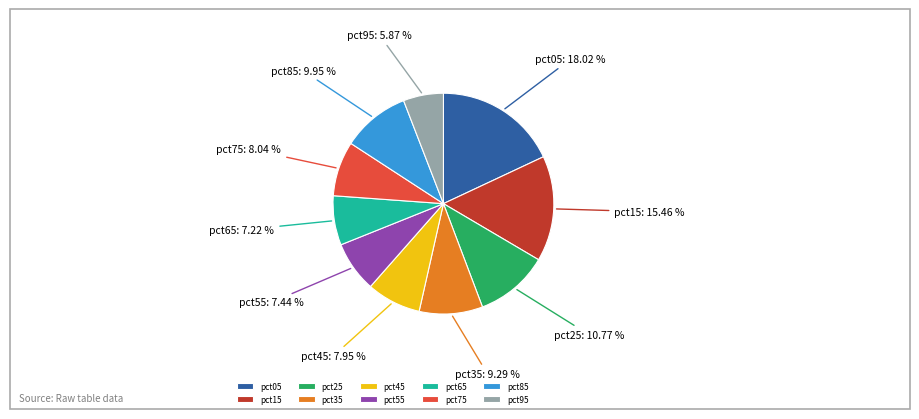

What percentage do pct15 and pct05 together represent?

33.5%